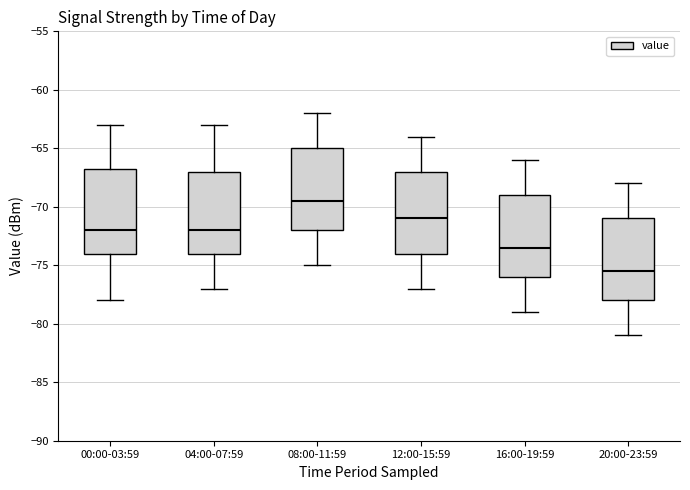

Reading left to right, transcribe this box plot: for each box, give where its median line is, the range the box spans, and where its two whiskers end, as read against the y-axis. The values are not printed on the chart, so give them approximately, as read against the axis.

00:00-03:59: median -72.0, box -74.0 to -66.5, whiskers -78.0 to -63.0
04:00-07:59: median -72.0, box -74.0 to -67.0, whiskers -77.0 to -63.0
08:00-11:59: median -69.5, box -72.0 to -65.0, whiskers -75.0 to -62.0
12:00-15:59: median -71.0, box -74.0 to -67.0, whiskers -77.0 to -64.0
16:00-19:59: median -73.5, box -76.0 to -69.0, whiskers -79.0 to -66.0
20:00-23:59: median -75.5, box -78.0 to -71.0, whiskers -81.0 to -68.0